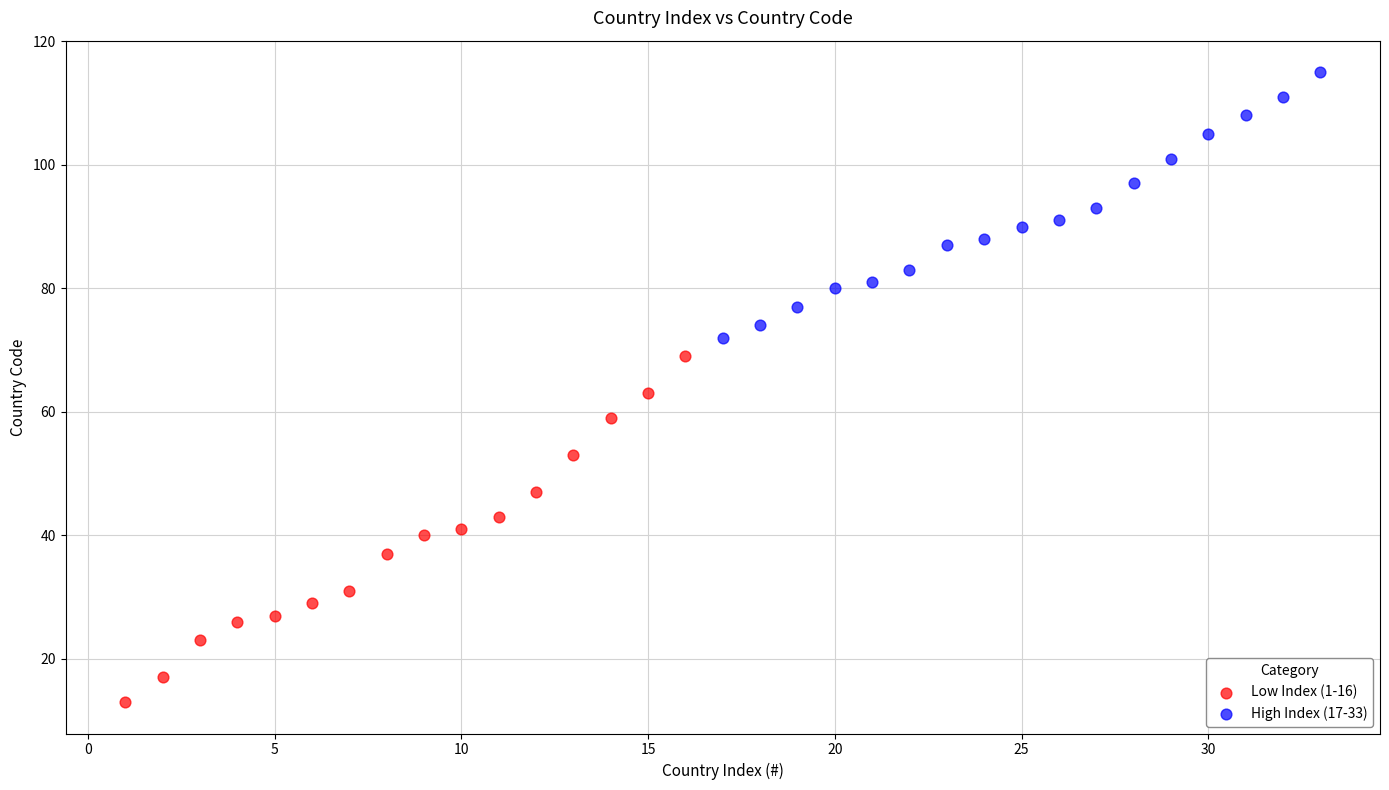

Which series contains the lowest Y value?

Low Index (1-16)